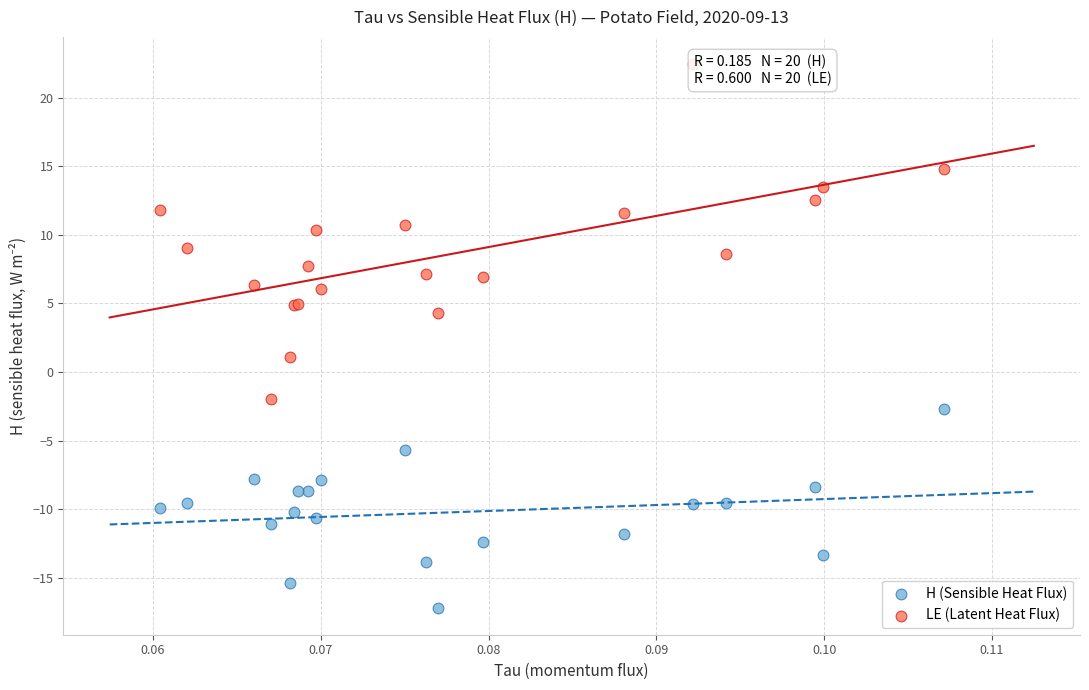

Which series contains the highest Y value?

LE (Latent Heat Flux)